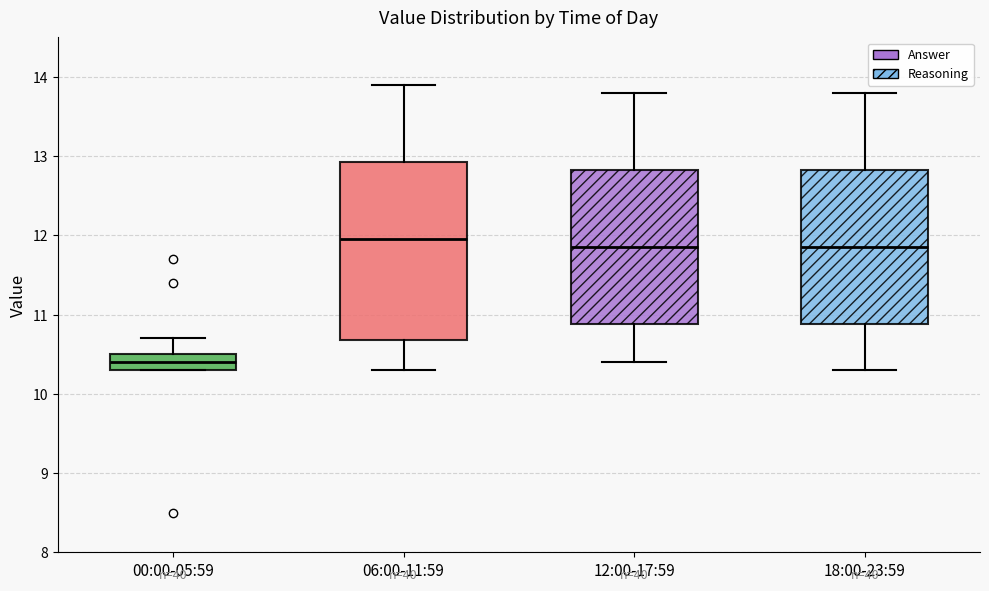

Reading left to right, read every box against the y-axis: the position of its median line, the range the box covers, and the ends of its whiskers. The values are not printed on the chart, so give them approximately, as read against the axis.

00:00-05:59: median 10.4, box 10.3 to 10.5, whiskers 10.3 to 10.7
06:00-11:59: median 12.0, box 10.7 to 12.9, whiskers 10.3 to 13.9
12:00-17:59: median 11.9, box 10.9 to 12.8, whiskers 10.4 to 13.8
18:00-23:59: median 11.9, box 10.9 to 12.8, whiskers 10.3 to 13.8